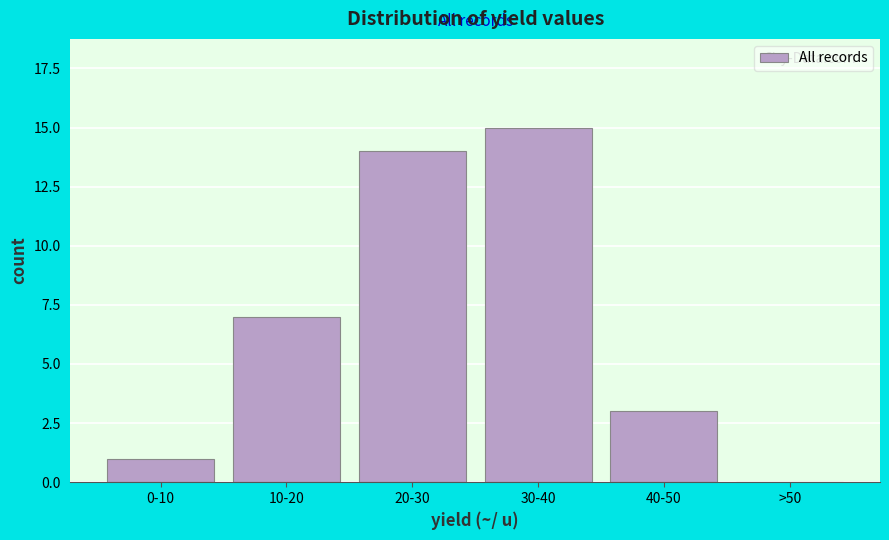

Reading left to right, extract all data points from this chart.

0-10=1	10-20=7	20-30=14	30-40=15	40-50=3	>50=0